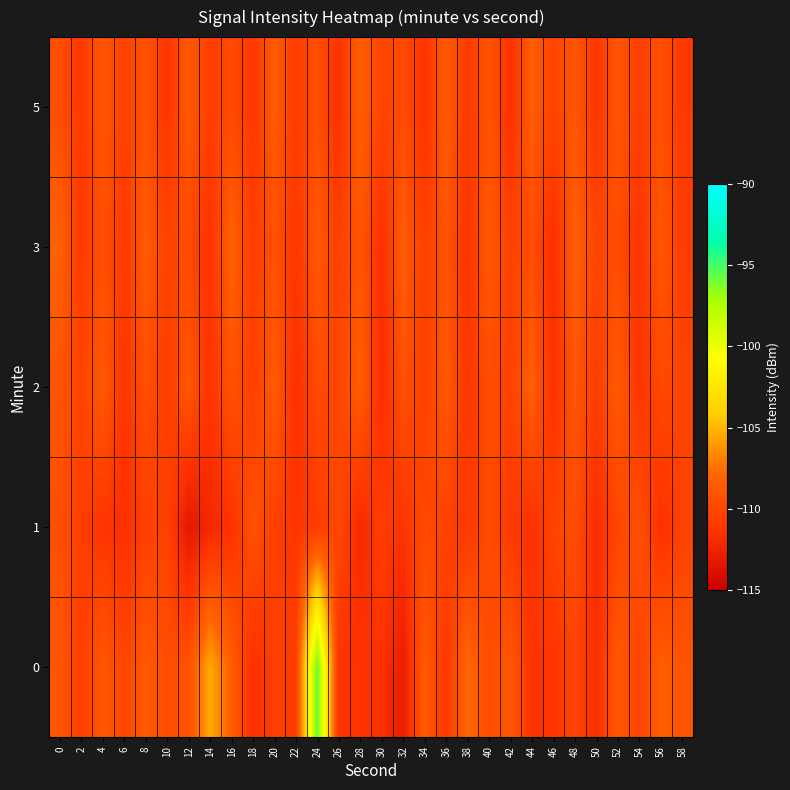

What is the total value across all series at 48?

-546.1